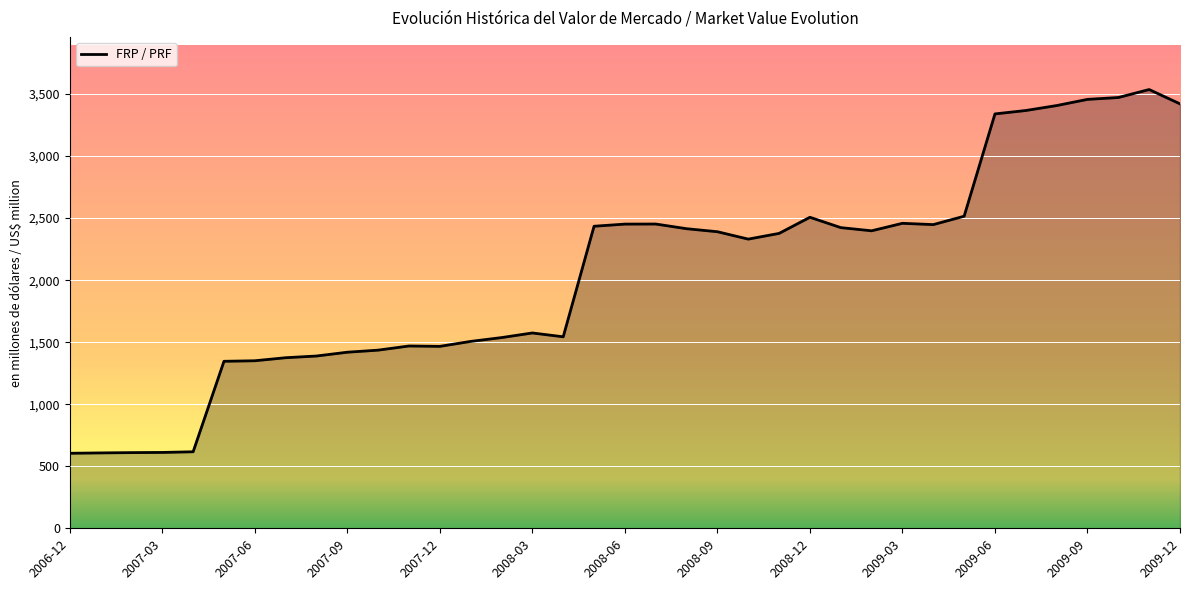

What is the difference between the maximum and minimum values?

2931.6